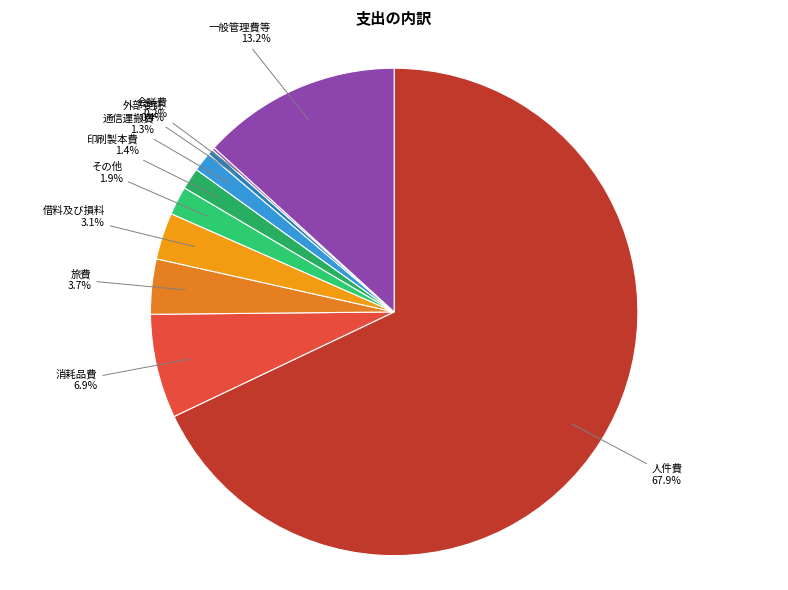

What is the largest slice in the pie chart?

人件費